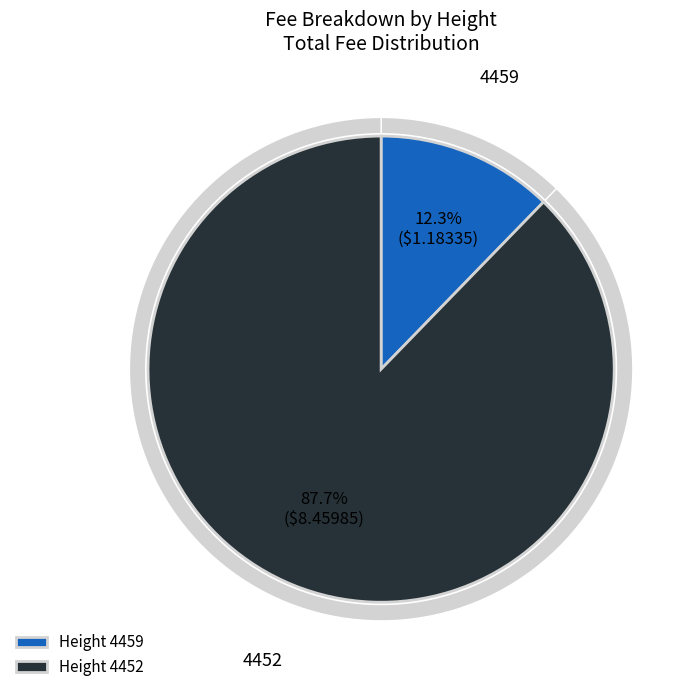

Which category has the smallest portion of the pie?

4459